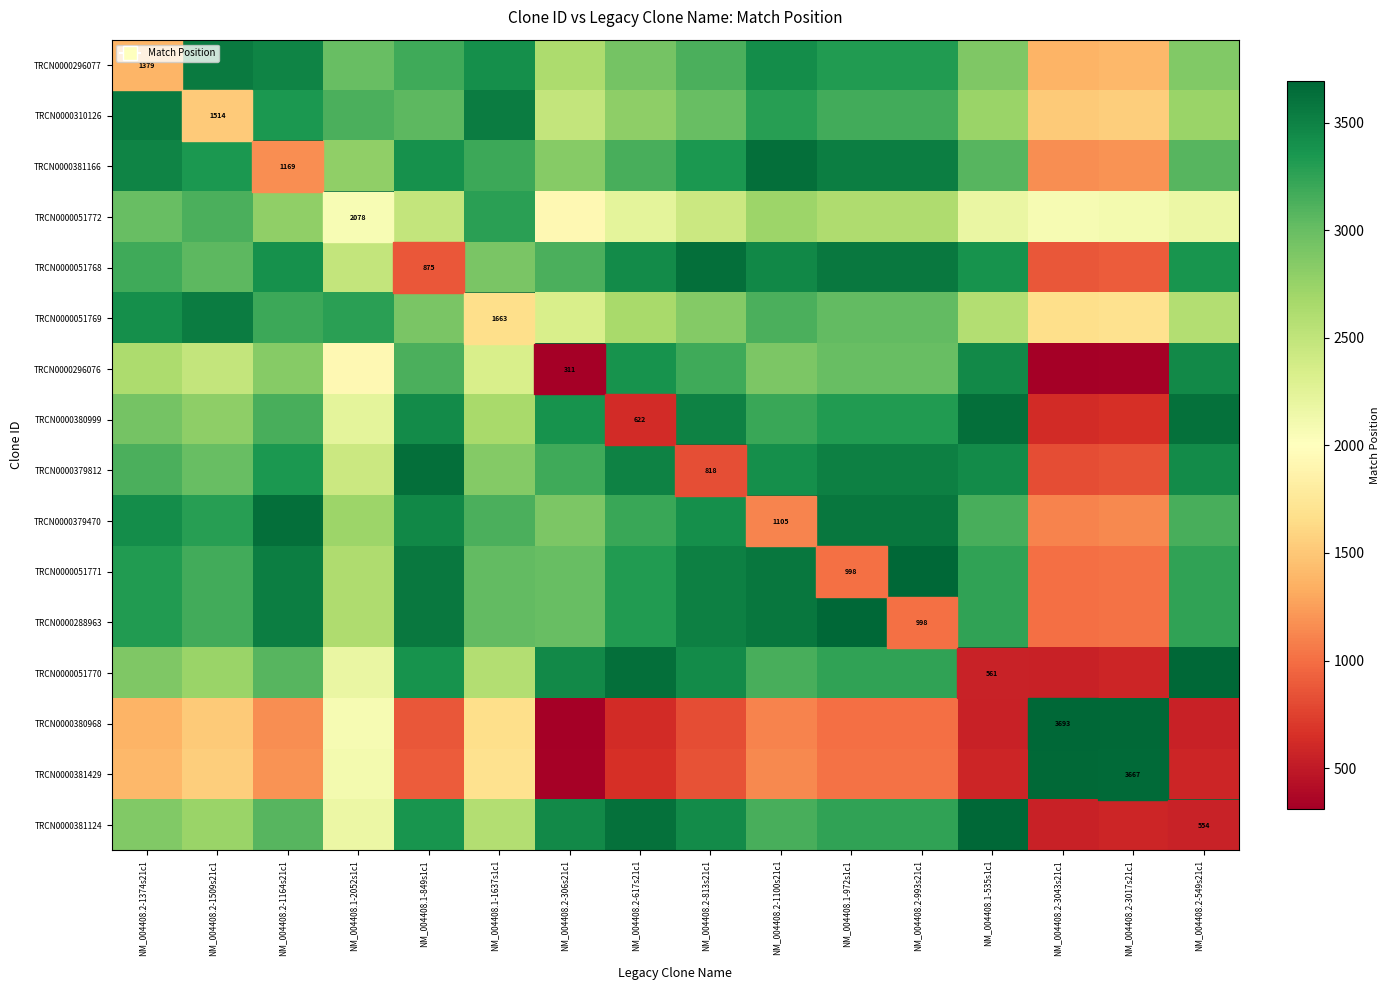

Is it true that TRCN0000381124 equals 253 at NM_004408.2-549s21c1?

False